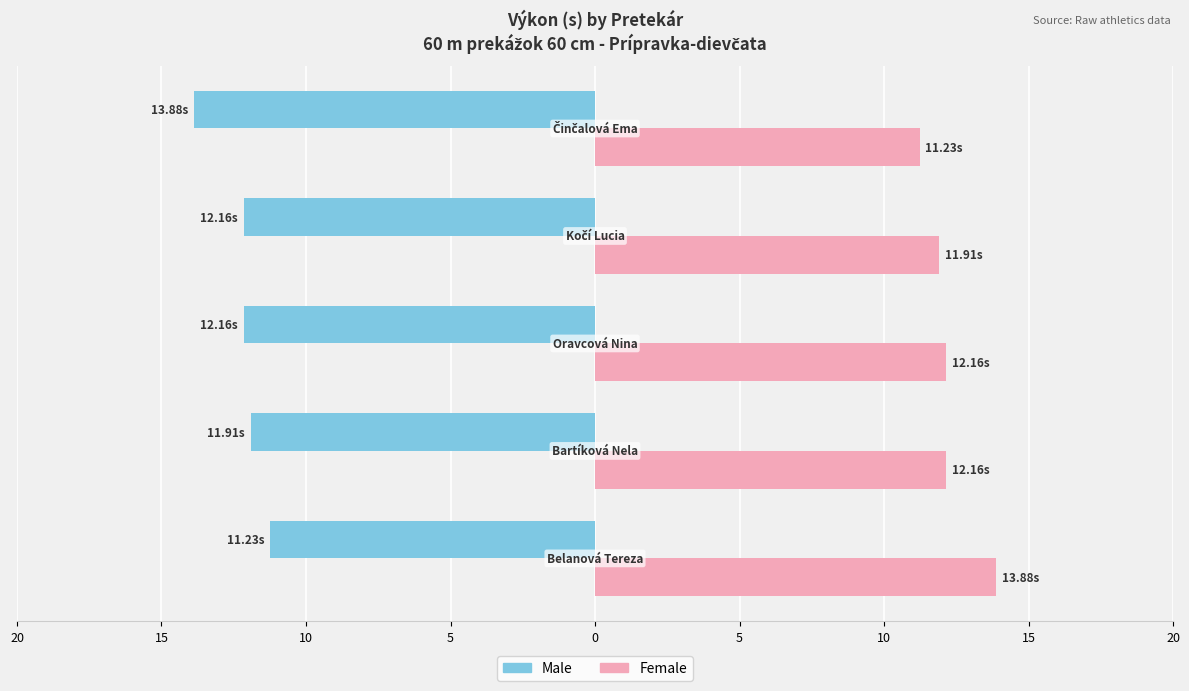

At how many categories does at least one series exceed -1?

5